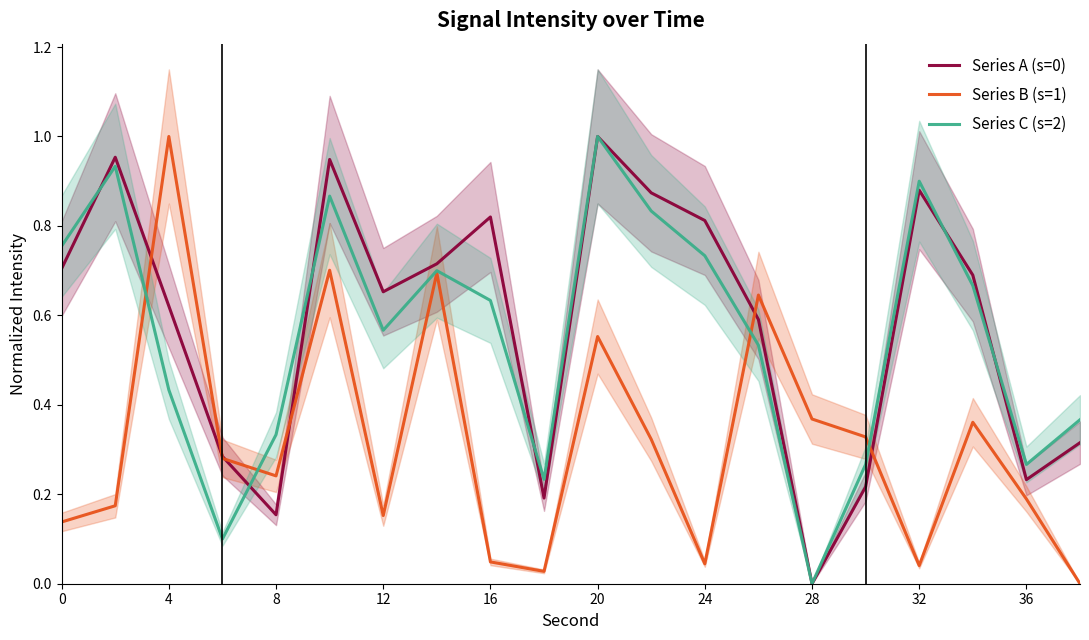

True or false: Series A (s=0) and Series C (s=2) cross at least once.

True